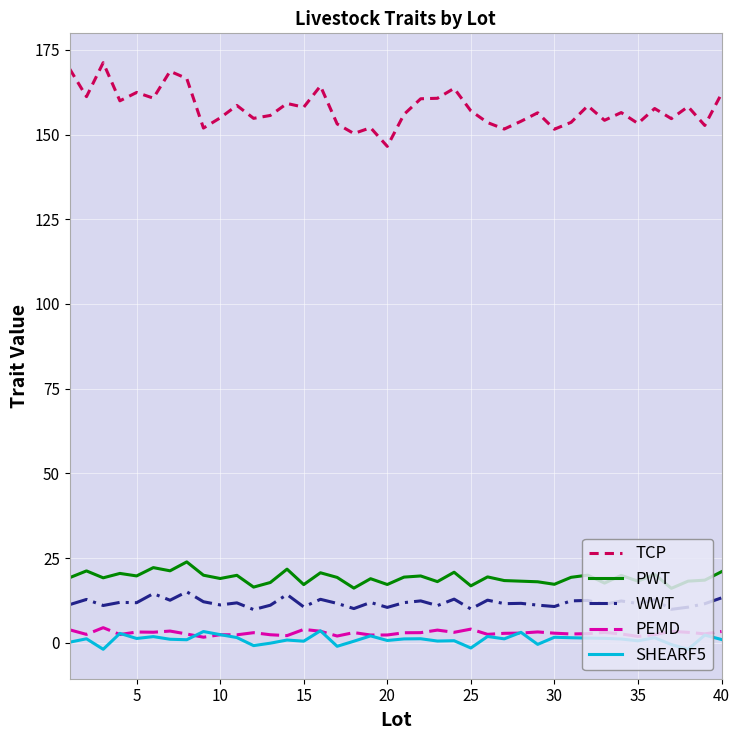

Which series has the largest total across all categories?

TCP